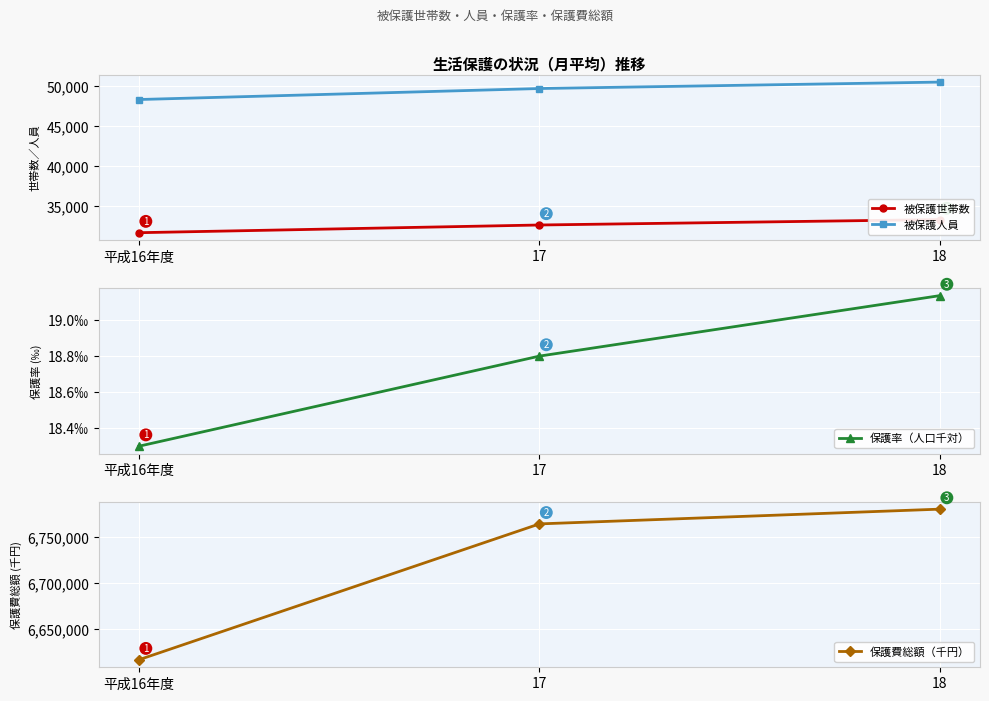

What are all the series names shown in the legend?

被保護世帯数, 被保護人員, 保護率（人口千対）, 保護費総額（千円）